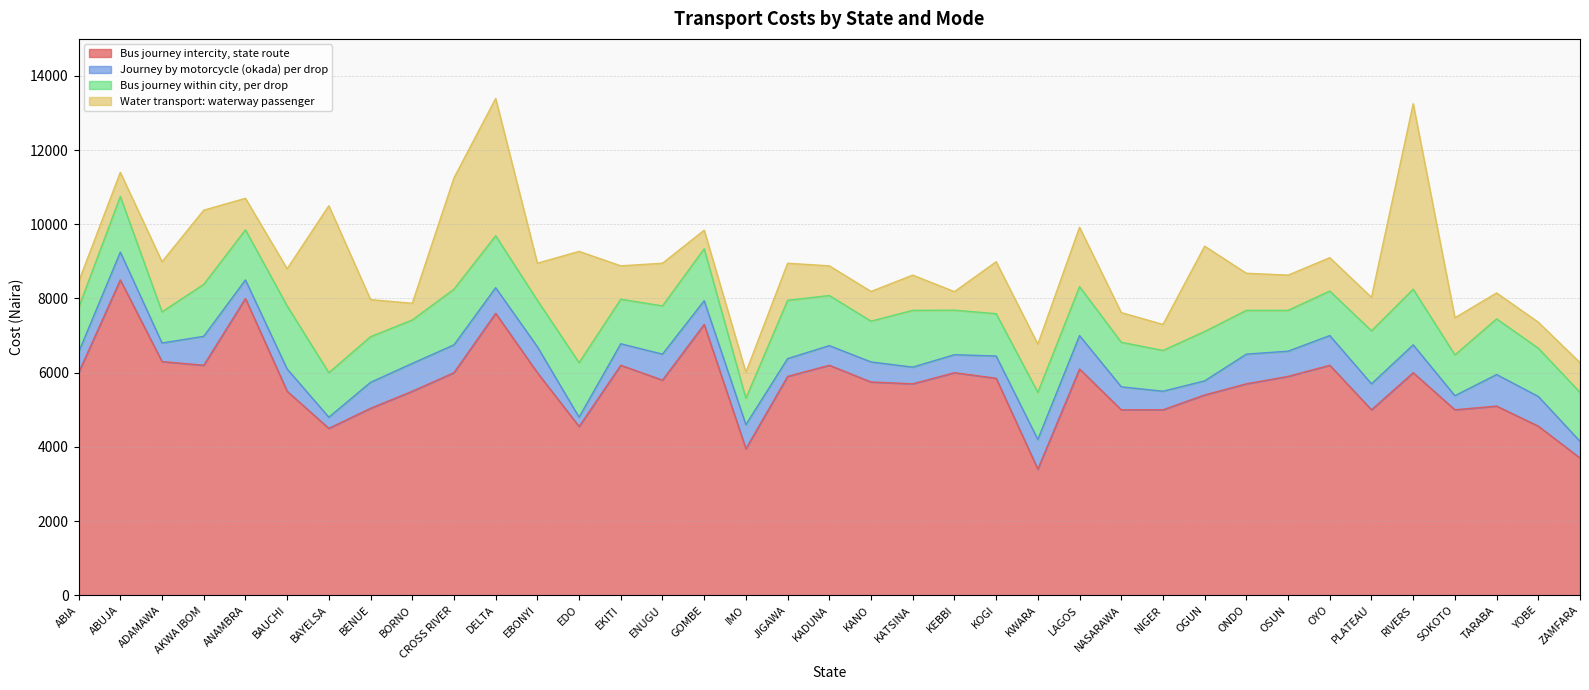

What is the spread (max minus min) of values at PLATEAU?

4300.0